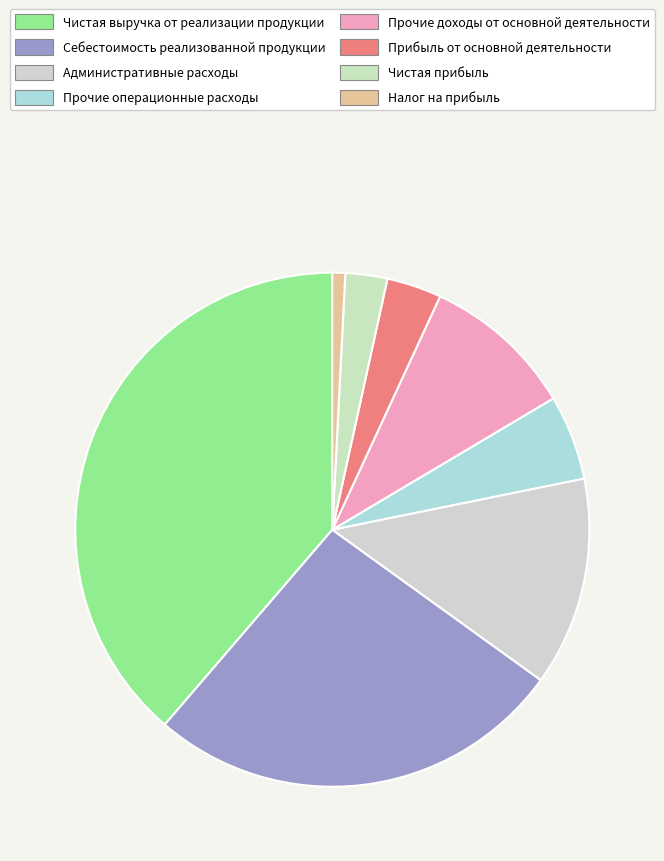

What is the smallest slice in the pie chart?

Налог на прибыль